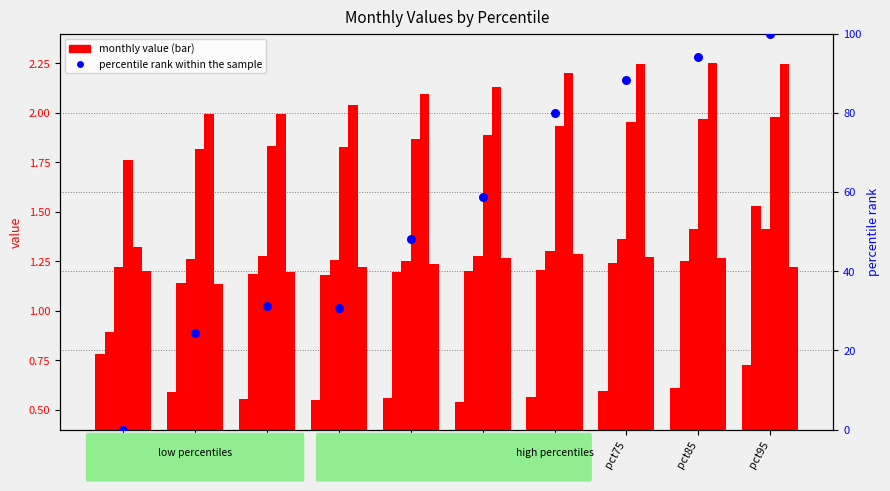

At which category is the sum across all series the highest?

pct95